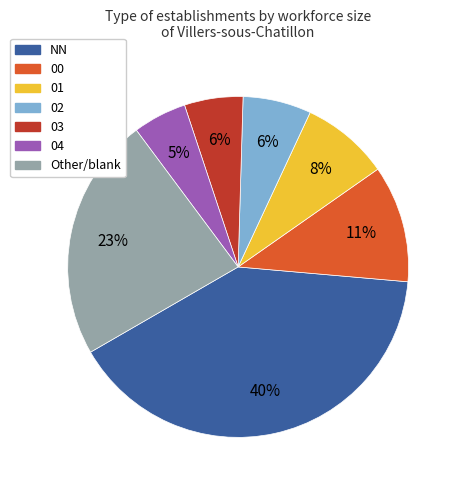

True or false: 02 accounts for 20% of the total.

False